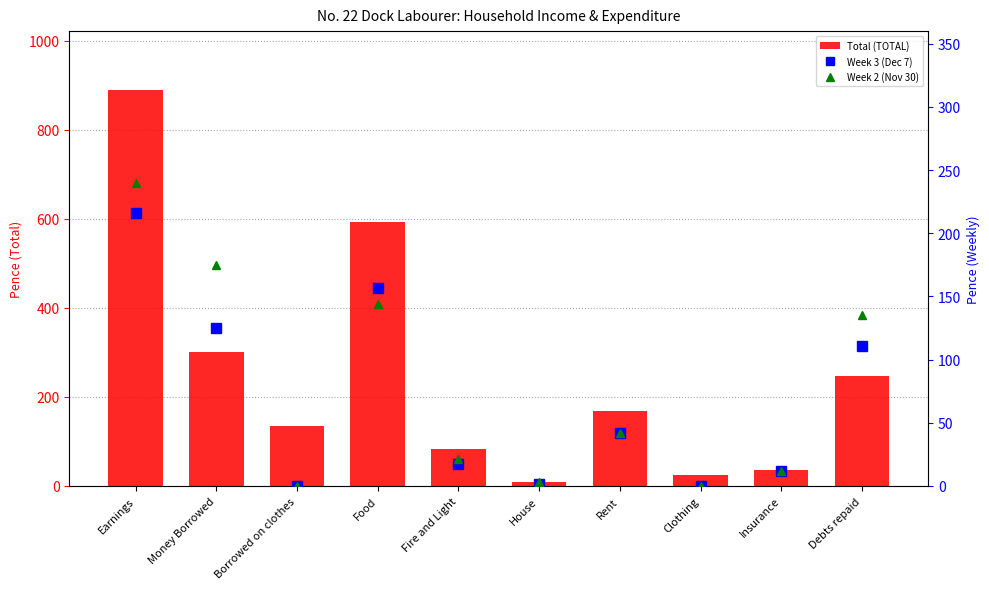

What are all the series names shown in the legend?

Total (TOTAL), Week 3 (Dec 7), Week 2 (Nov 30)